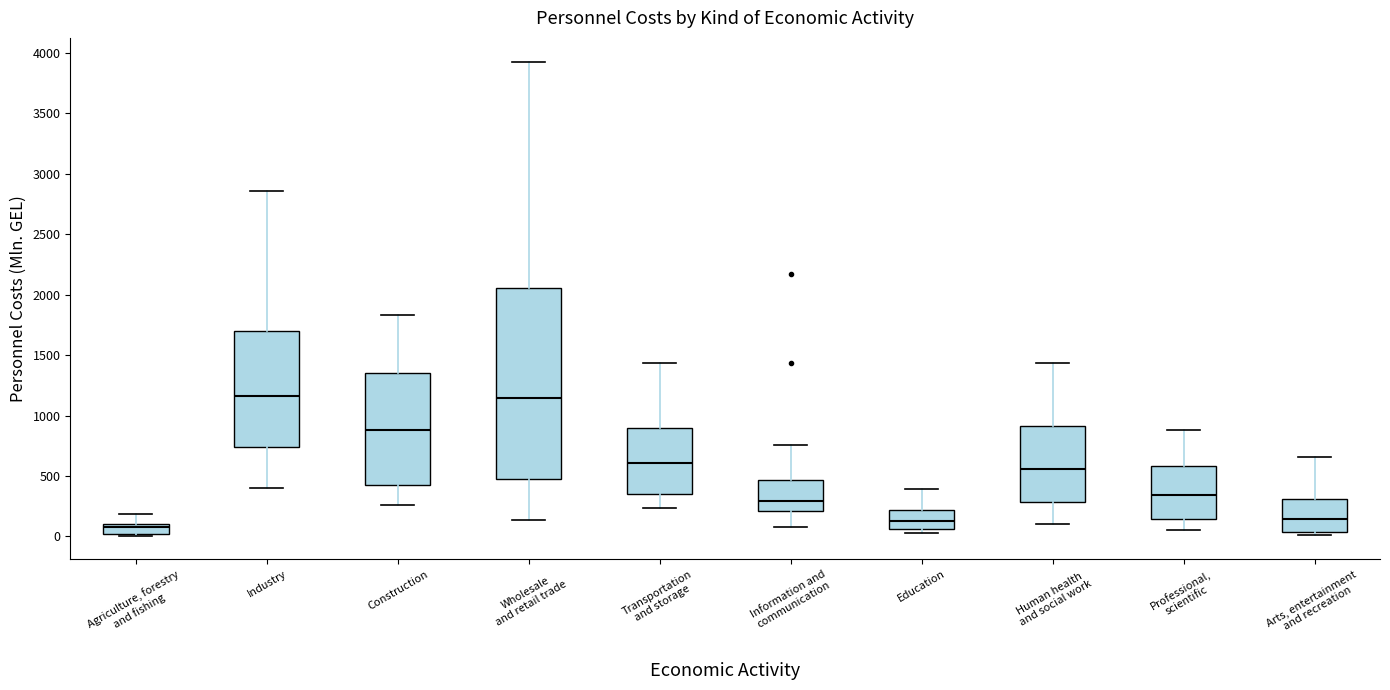

Reading left to right, transcribe this box plot: for each box, give where its median line is, the range the box spans, and where its two whiskers end, as read against the y-axis. The values are not printed on the chart, so give them approximately, as read against the axis.

Agriculture, forestry and fishing: median 50, box 0 to 100, whiskers 0 to 200
Industry: median 1150, box 750 to 1700, whiskers 400 to 2850
Construction: median 900, box 400 to 1350, whiskers 250 to 1850
Wholesale and retail trade: median 1150, box 500 to 2050, whiskers 150 to 3950
Transportation and storage: median 600, box 350 to 900, whiskers 250 to 1450
Information and communication: median 300, box 200 to 450, whiskers 100 to 750
Education: median 150, box 50 to 200, whiskers 50 (just below the box's lower edge) to 400
Human health and social work: median 550, box 300 to 900, whiskers 100 to 1450
Professional, scientific: median 350, box 150 to 600, whiskers 50 to 900
Arts, entertainment and recreation: median 150, box 50 to 300, whiskers 0 to 650